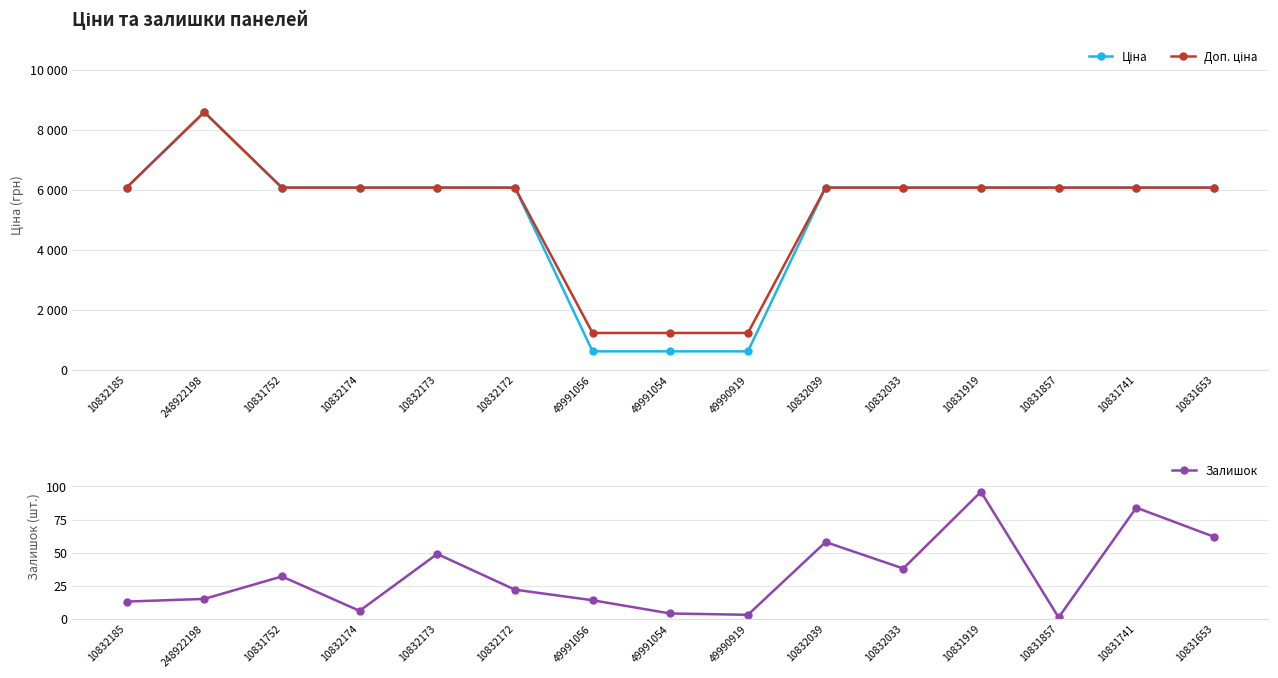

Is the value of Доп. ціна at 10832185 greater than the value of Залишок at 10832033?

Yes